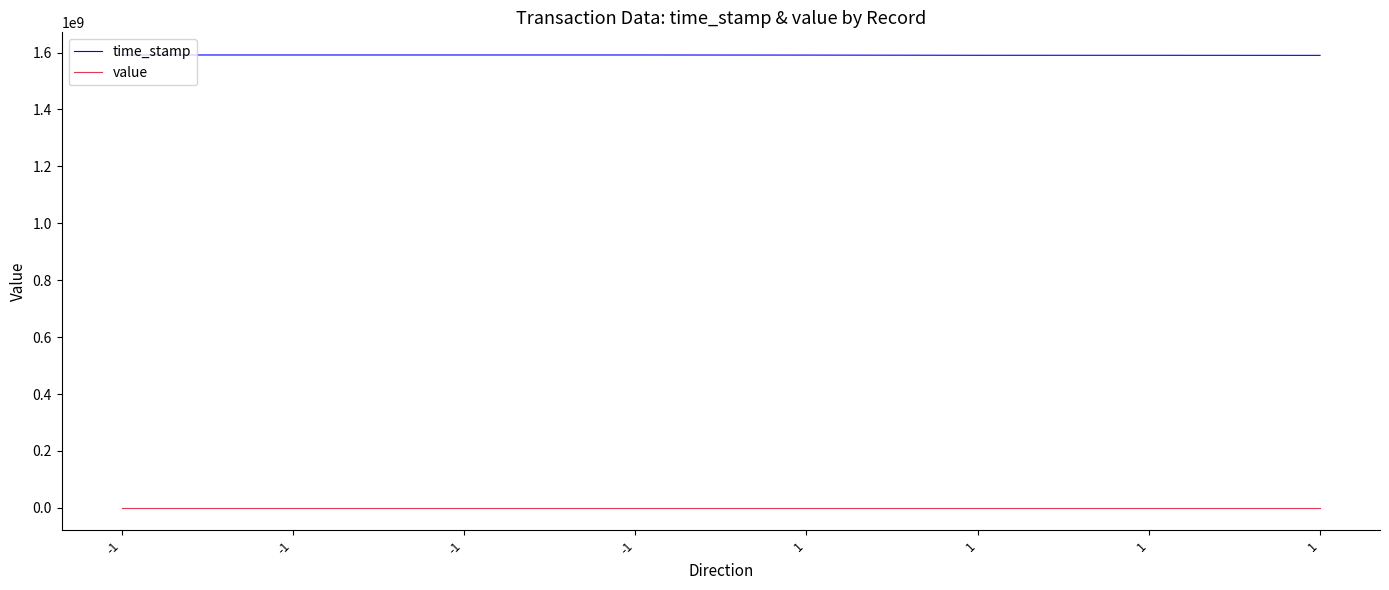

Is this an area chart (filled region under the line)?

No